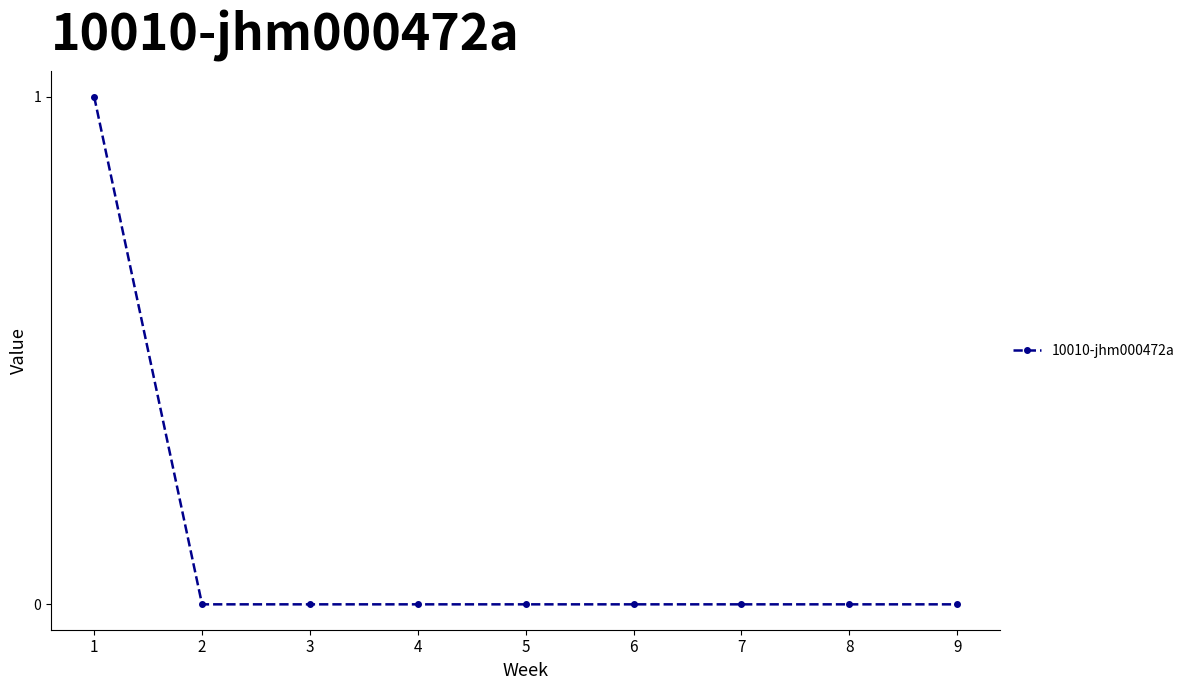

What is the sum of the values at 9 and 1?

1